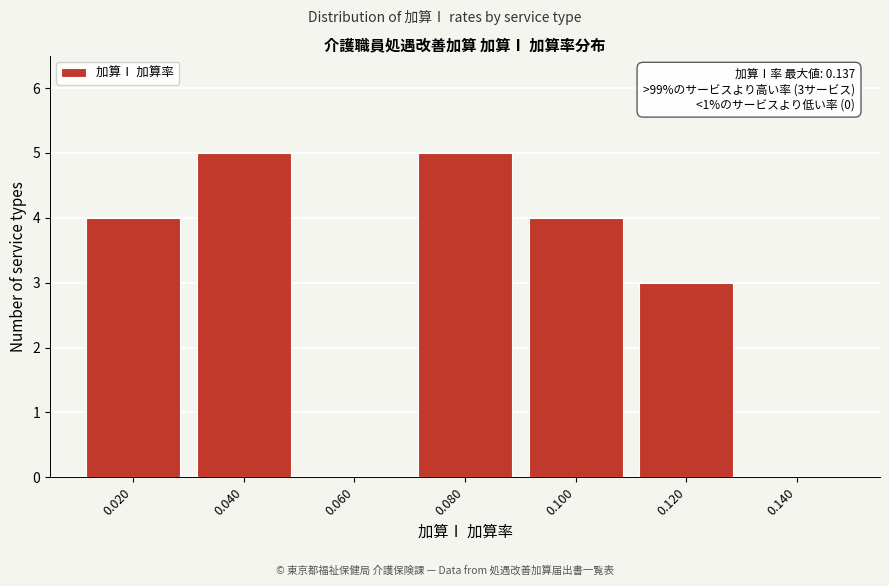

Reading left to right, list all the values displayed in this chart.

0.020=4	0.040=5	0.060=0	0.080=5	0.100=4	0.120=3	0.140=0